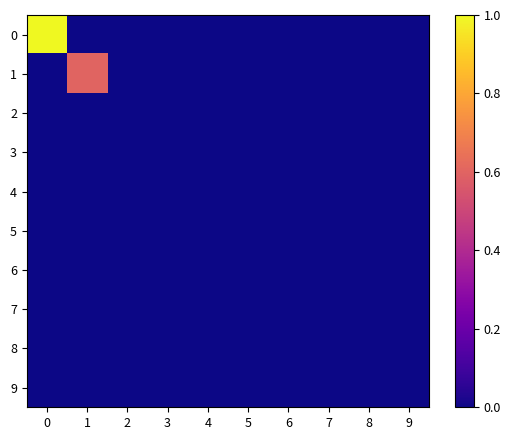

At 1, list the series in order from smallest to largest.

0, 2, 3, 4, 5, 6, 7, 8, 9, 1